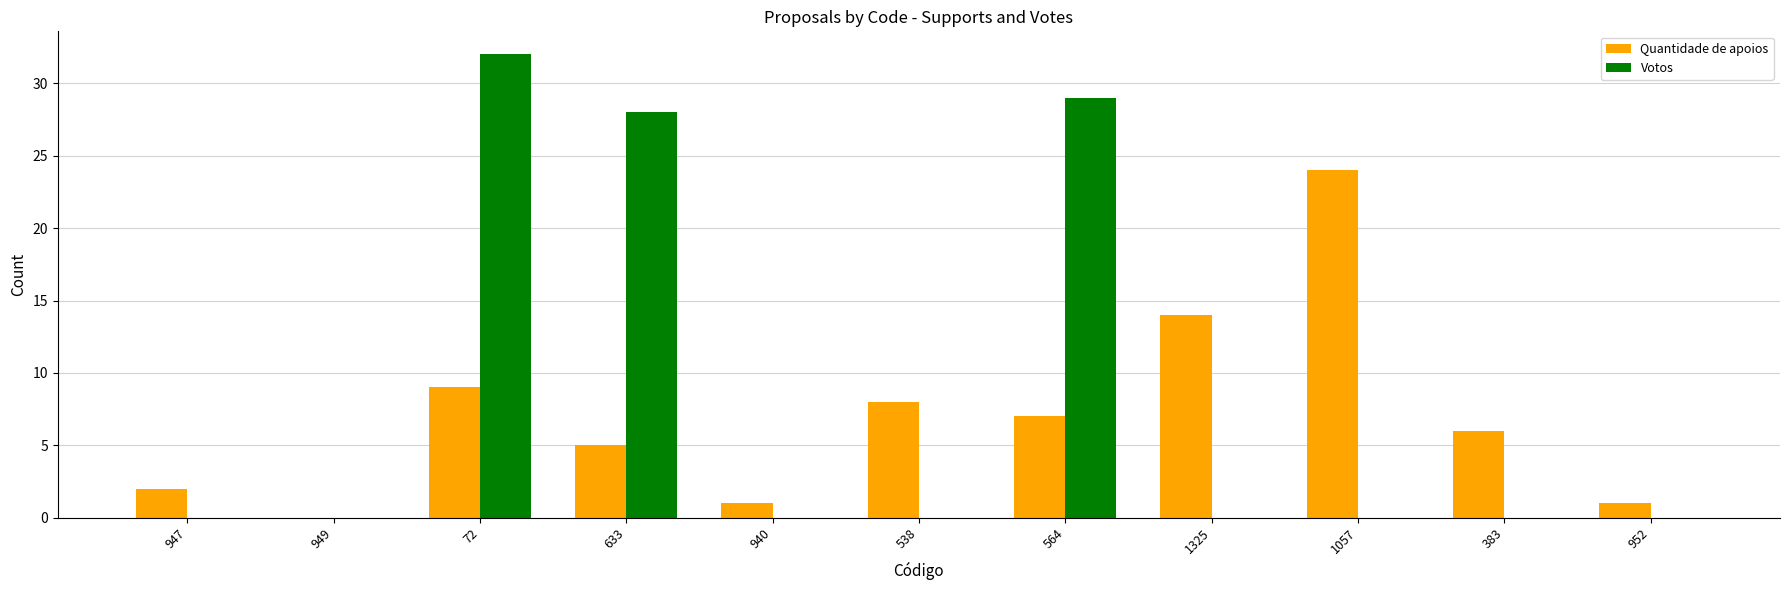

At which category does the chart reach its peak across all series?

72